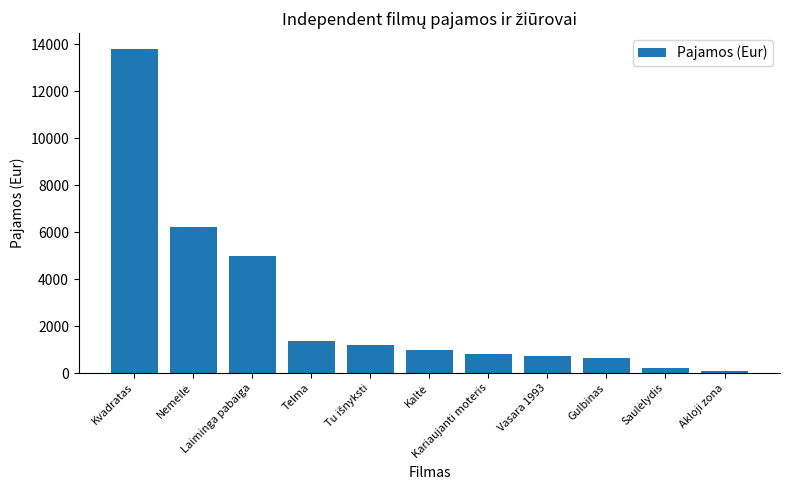

How many bars are there in total?

11